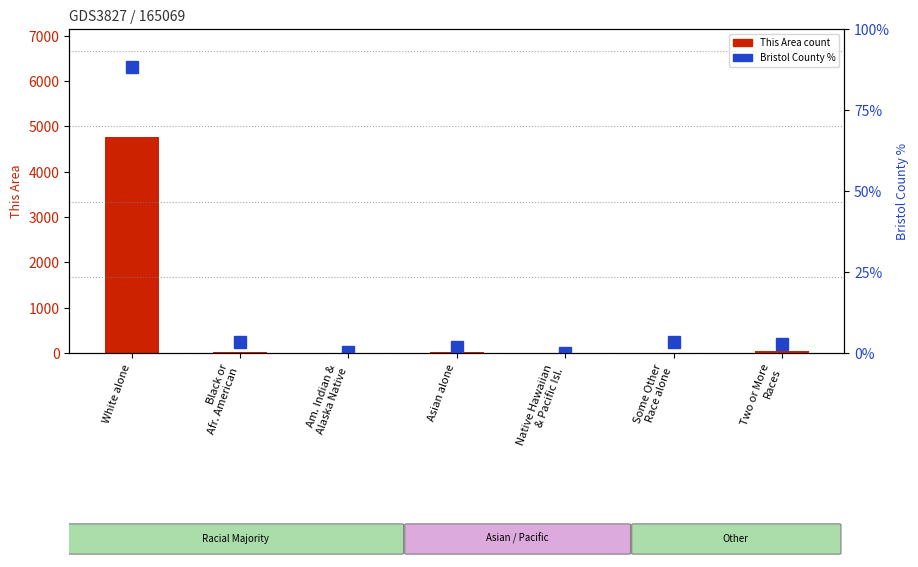

How many values in the This Area count series exceed 20?

3